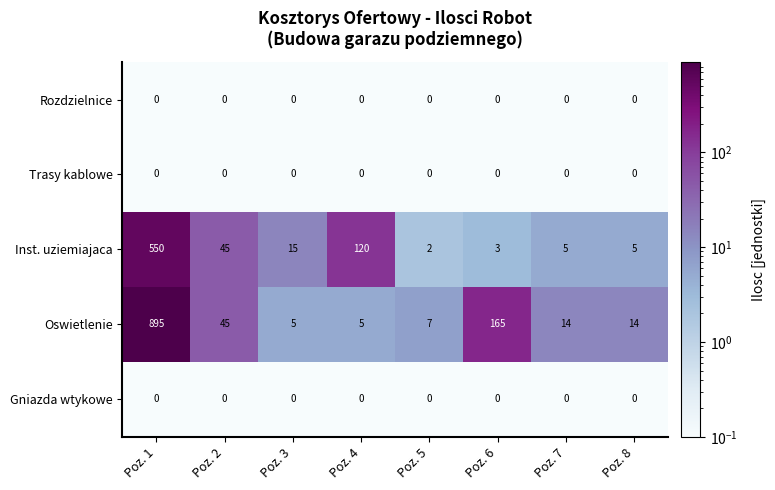

What is the difference between the highest and lowest values at Poz. 7?

14